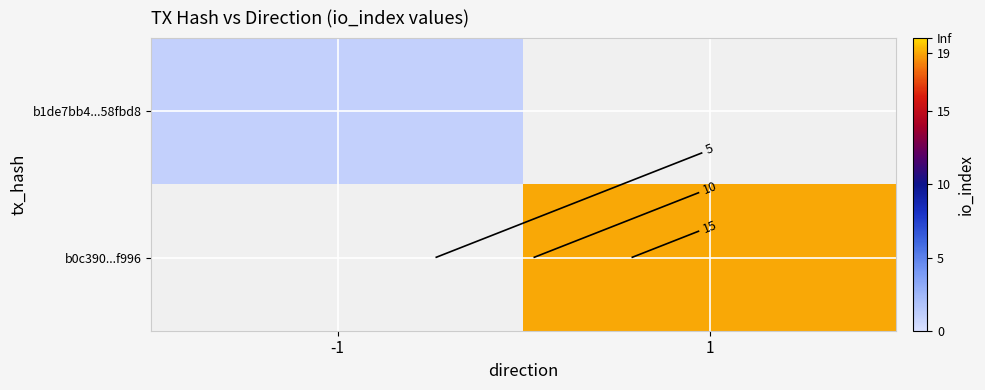

How many values in b1de7bb4...58fbd8 are above zero?

1